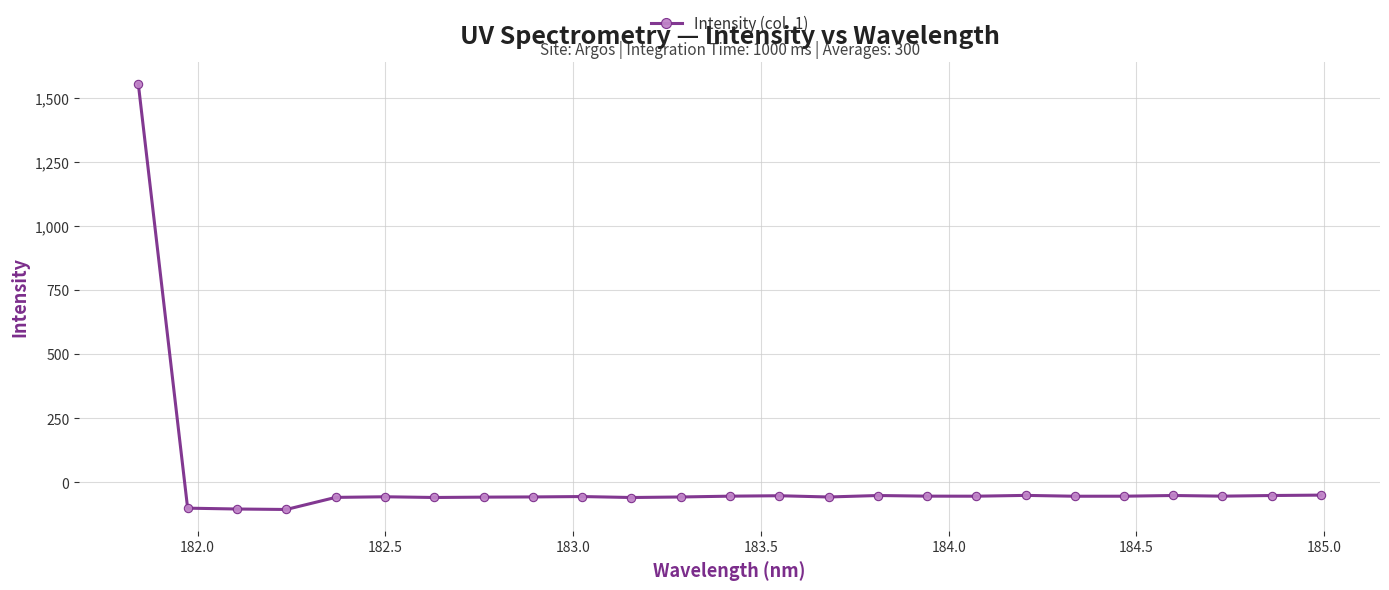

How many values are below -53?

18